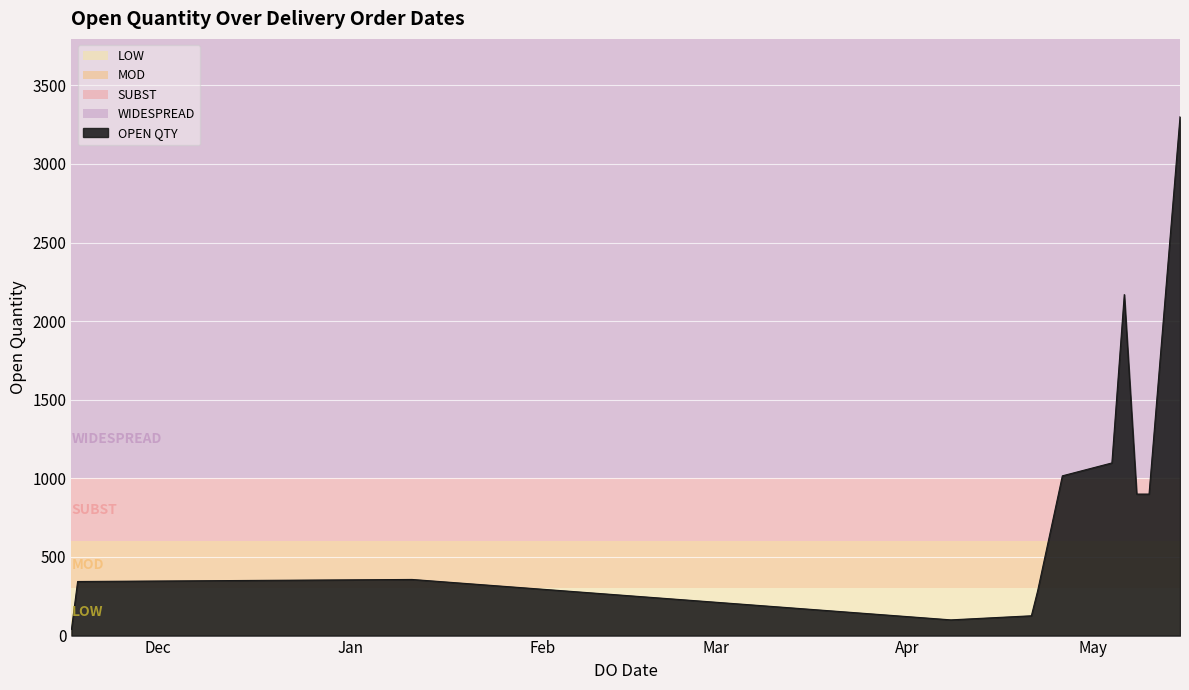

What is the average value?

886